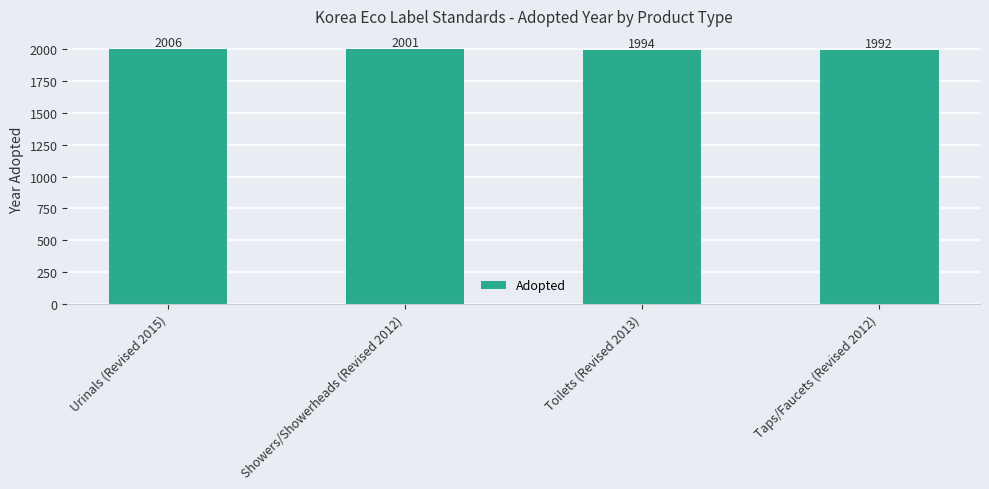

What is the value of the 2nd bar from the left?

2001